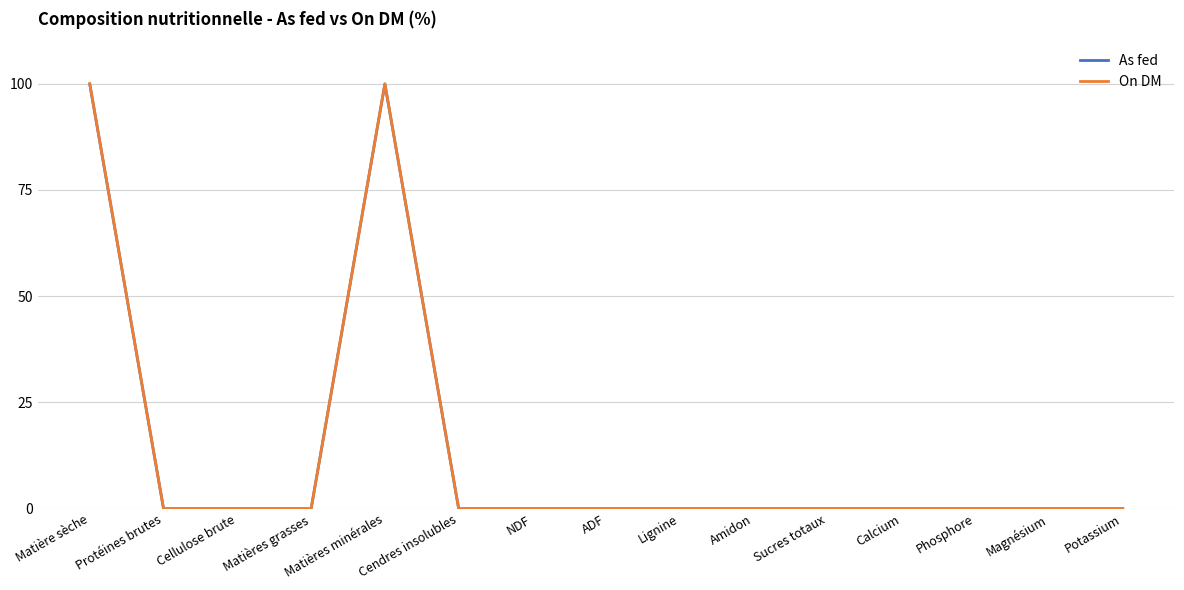

Is it true that On DM equals 176.0 at Matière sèche?

False